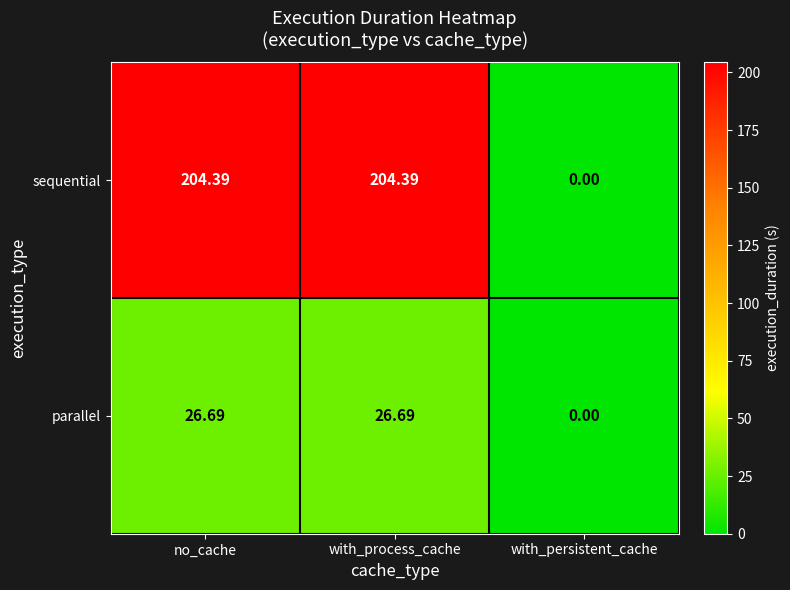

At with_process_cache, list the series in order from smallest to largest.

parallel, sequential